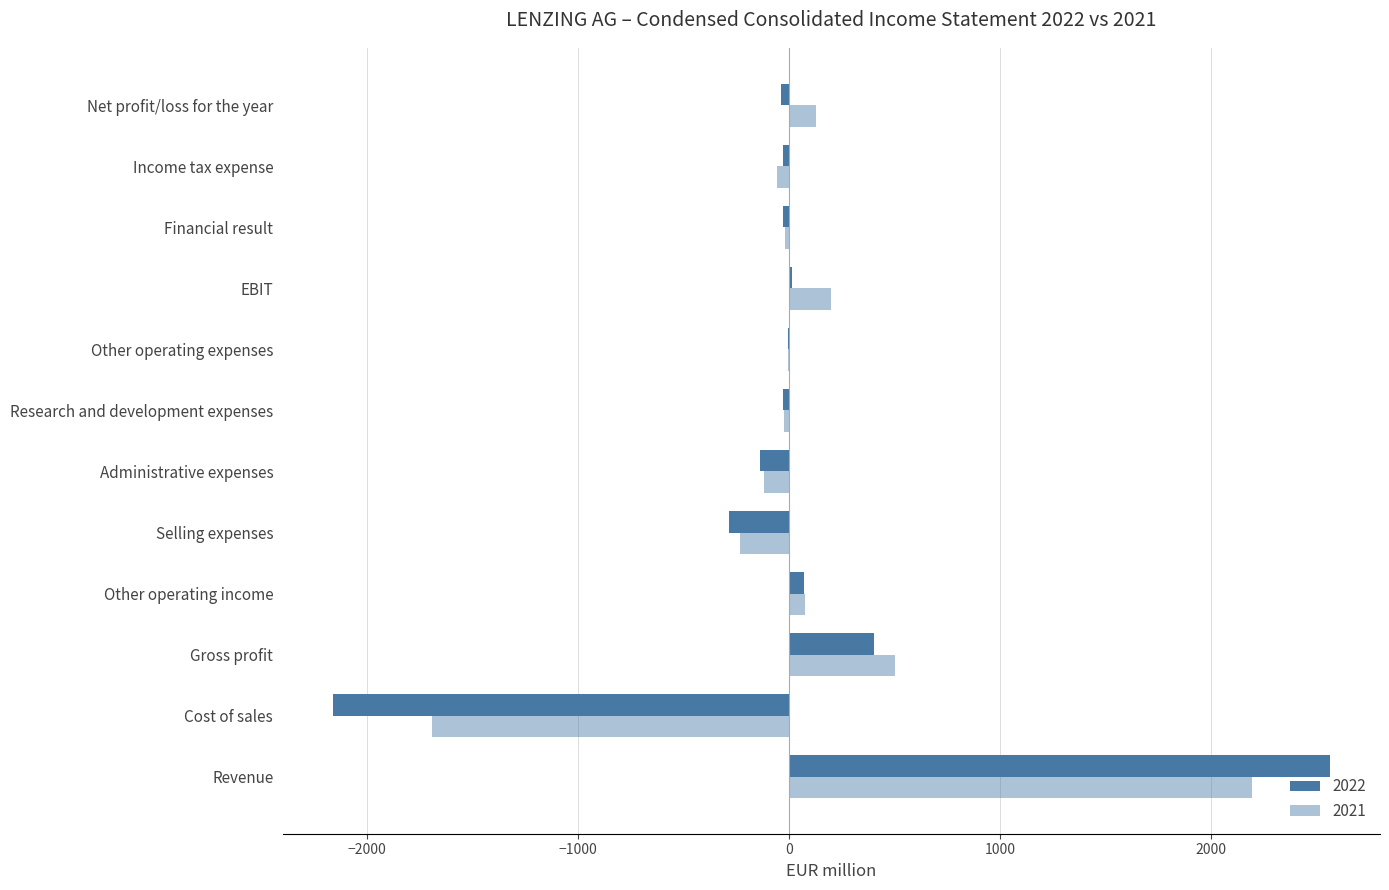

What is the difference between the second highest and minimum values in the 2022 series?

2565.7